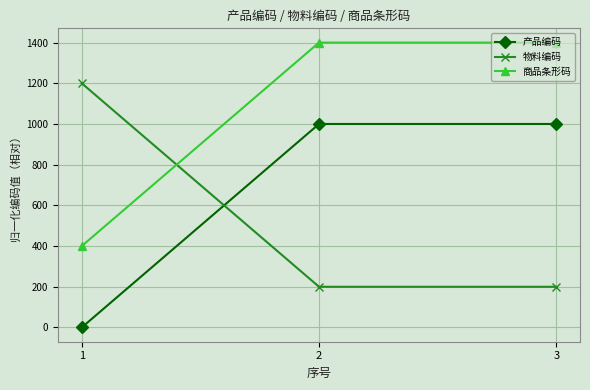

How many data points in 物料编码 are above 200?

1